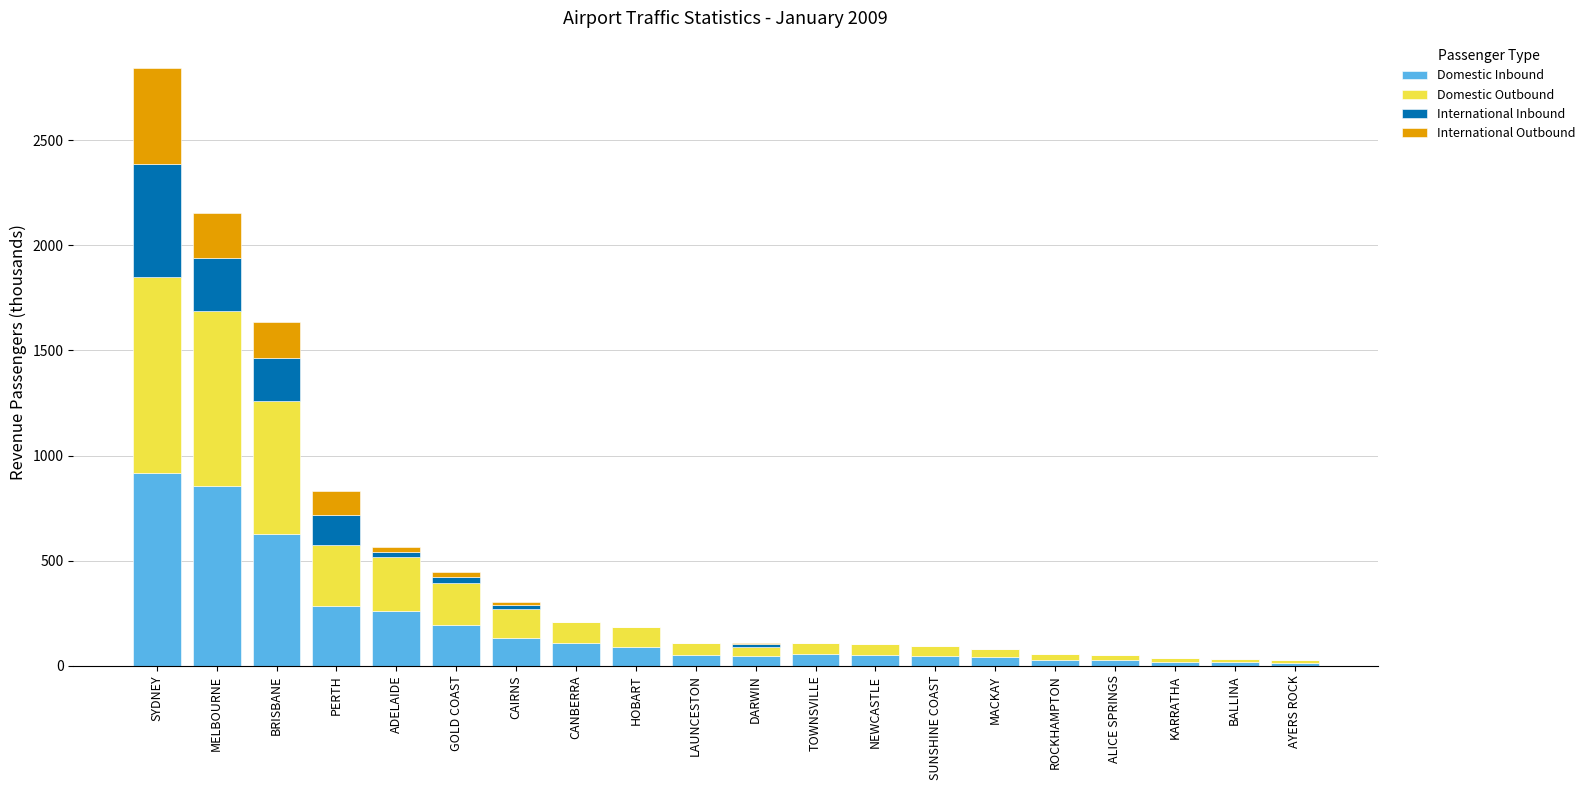

True or false: Domestic Inbound has a value of 239.8 at SYDNEY.

False